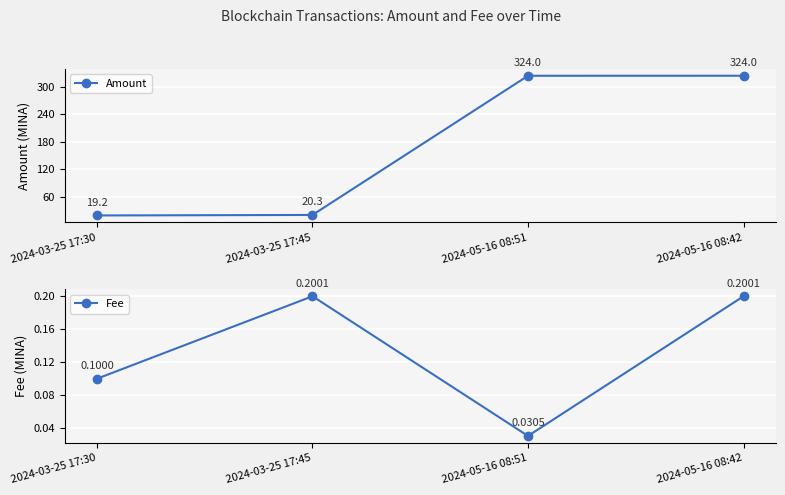

At which label does Amount reach its minimum?

2024-03-25 17:30